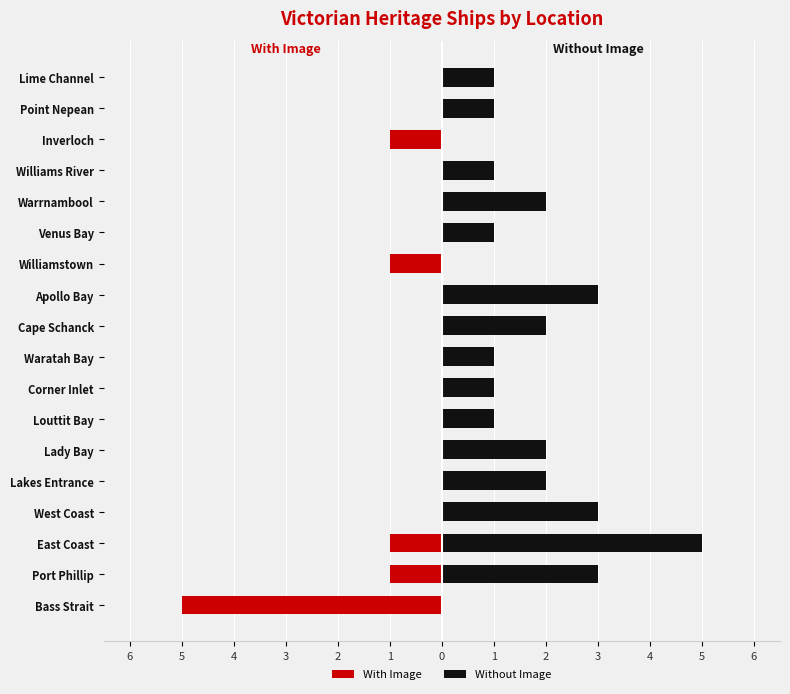

What is the difference between the second highest and second lowest values in the With Image series?

1